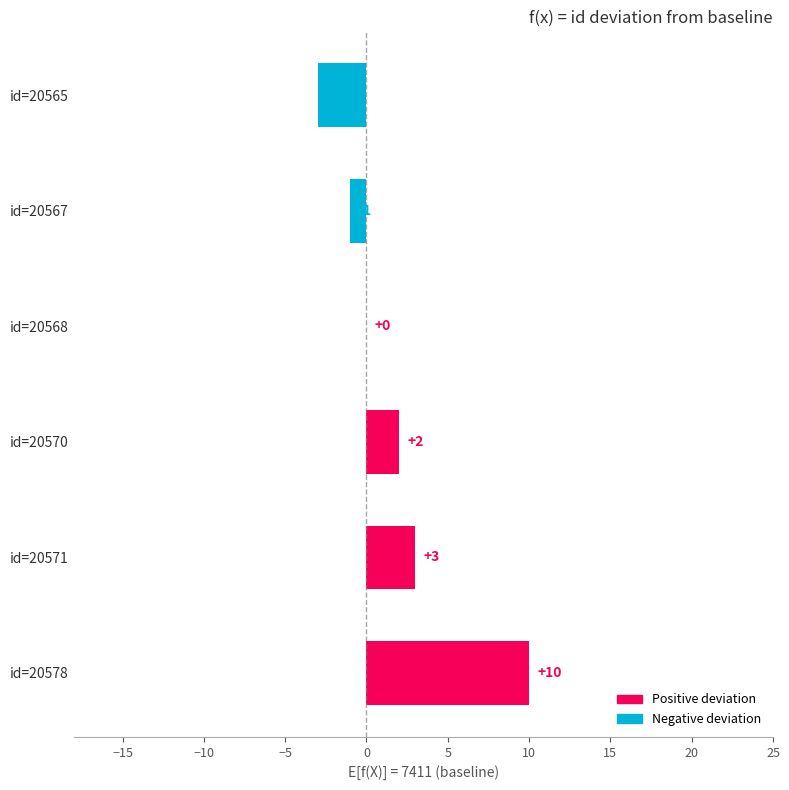

What is the sum of the values at id=20578 and id=20567?

9